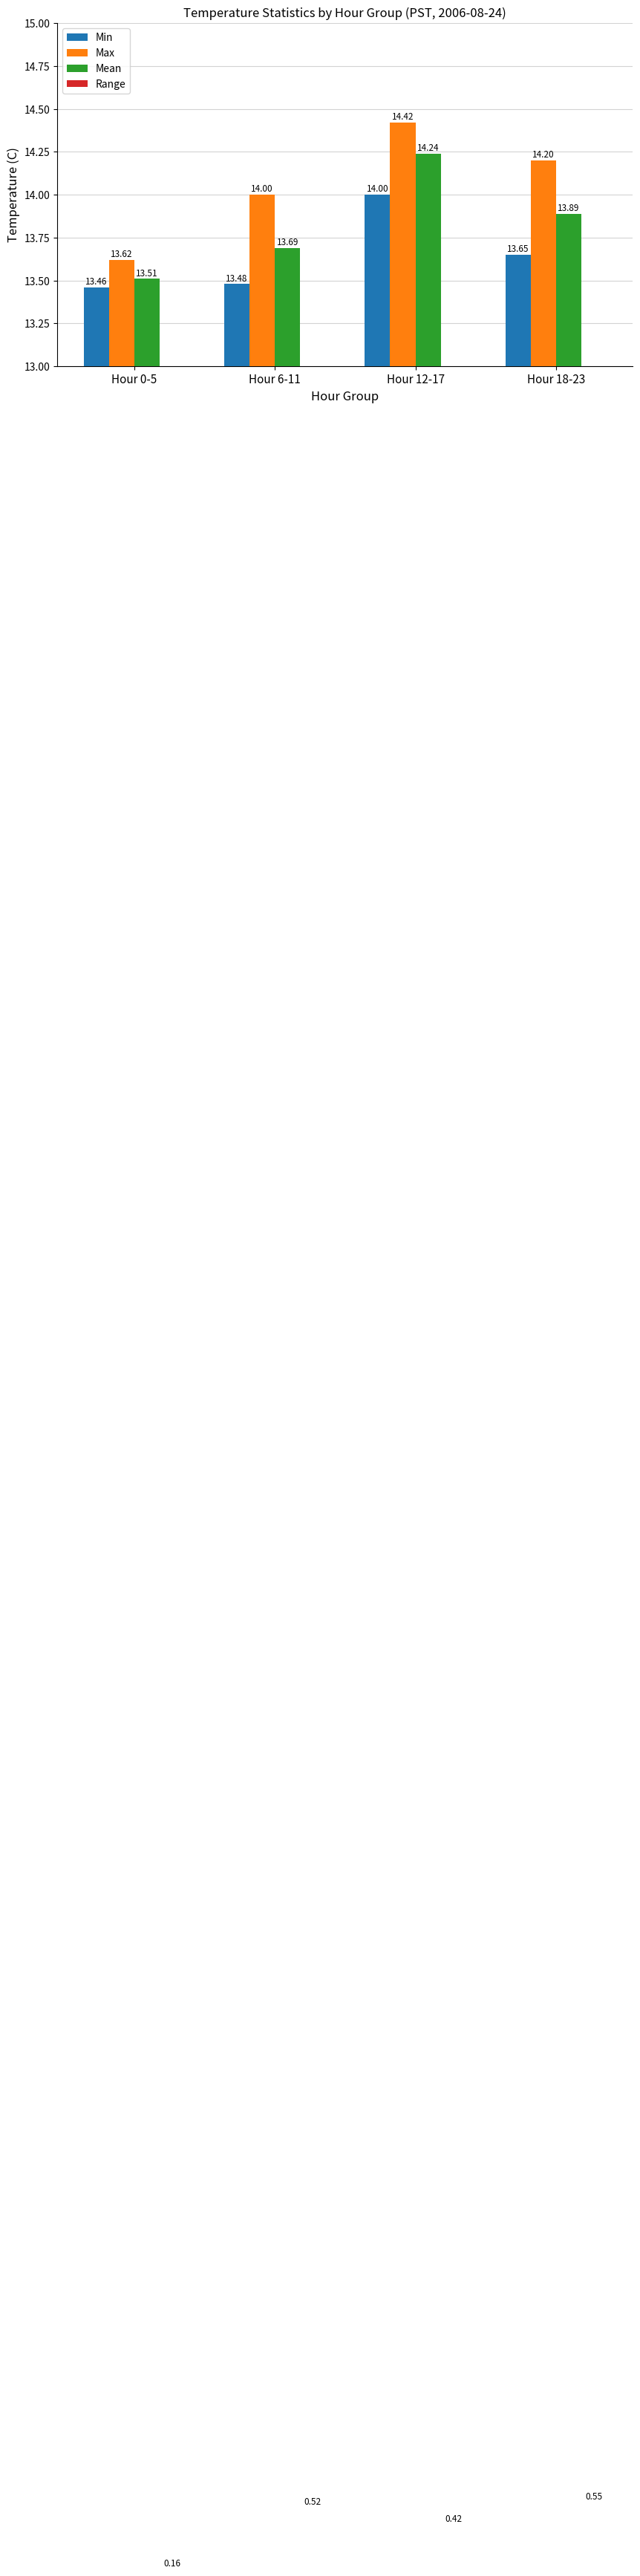

Reading left to right, list all the values displayed in this chart.

Min: Hour 0-5=13.5	Hour 6-11=13.5	Hour 12-17=14.0	Hour 18-23=13.7
Max: Hour 0-5=13.6	Hour 6-11=14.0	Hour 12-17=14.4	Hour 18-23=14.2
Mean: Hour 0-5=13.5	Hour 6-11=13.7	Hour 12-17=14.2	Hour 18-23=13.9
Range: Hour 0-5=0.2	Hour 6-11=0.5	Hour 12-17=0.4	Hour 18-23=0.6